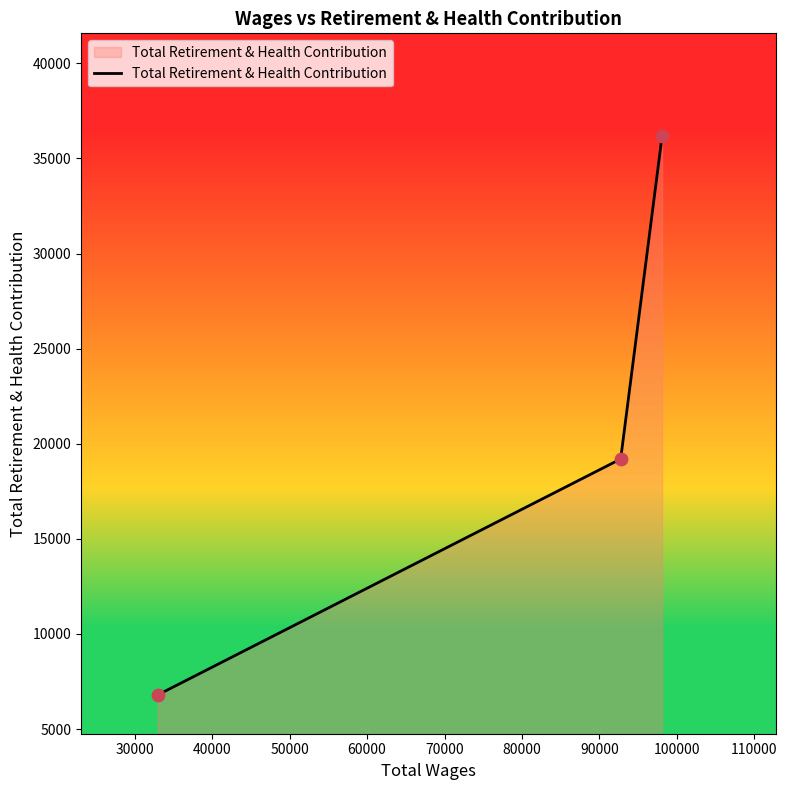

What is the greatest value displayed?

36153